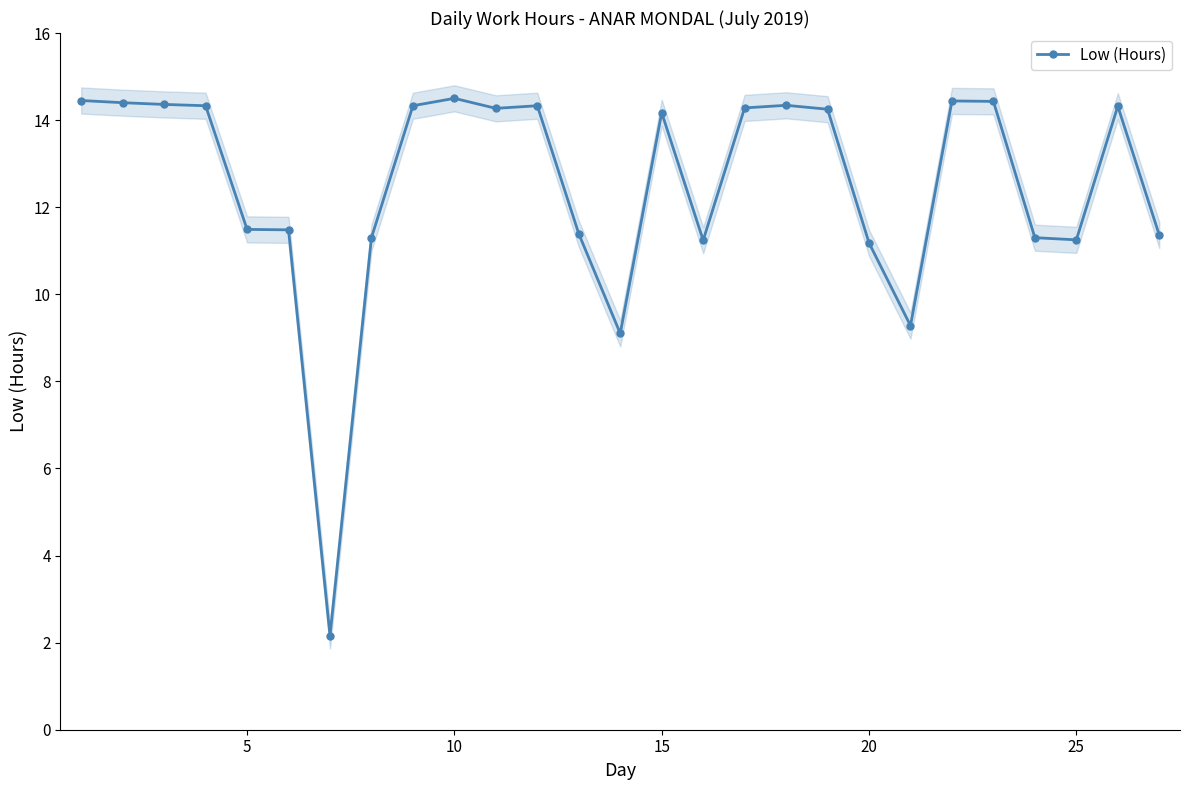

Is it true that Low (Hours) equals 11.2 at 25?

True